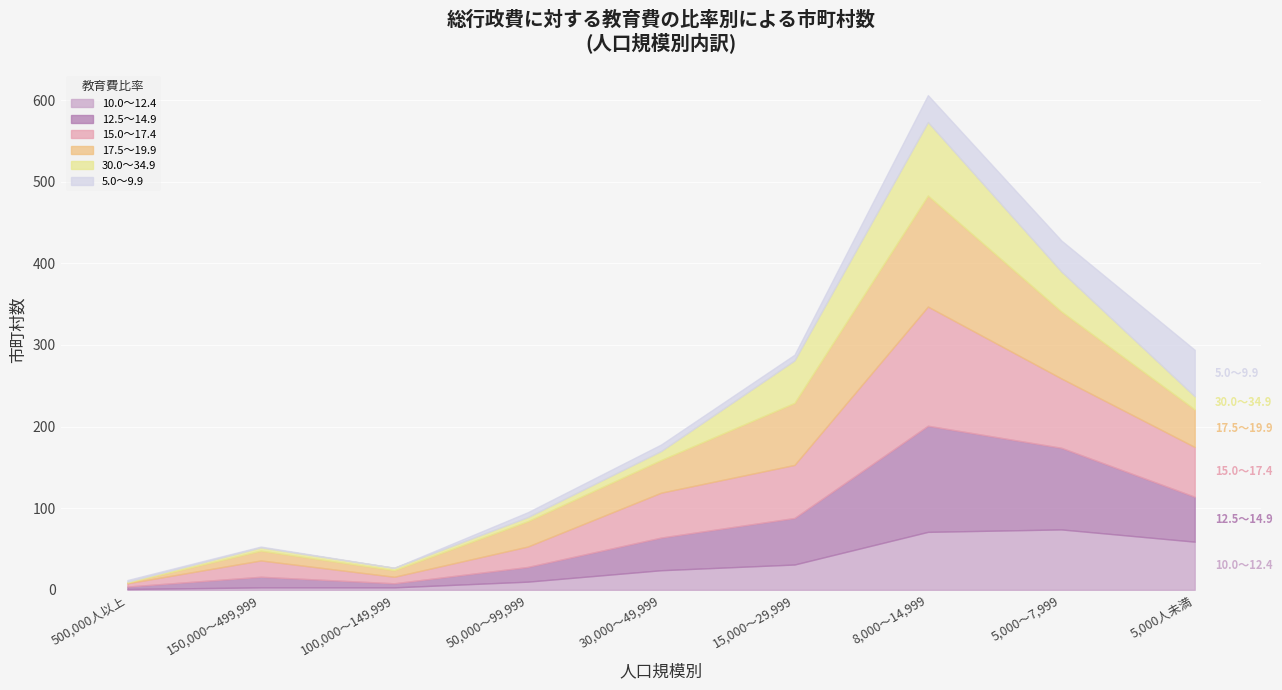

Between 500,000人以上 and 150,000～499,999, which is larger?

150,000～499,999